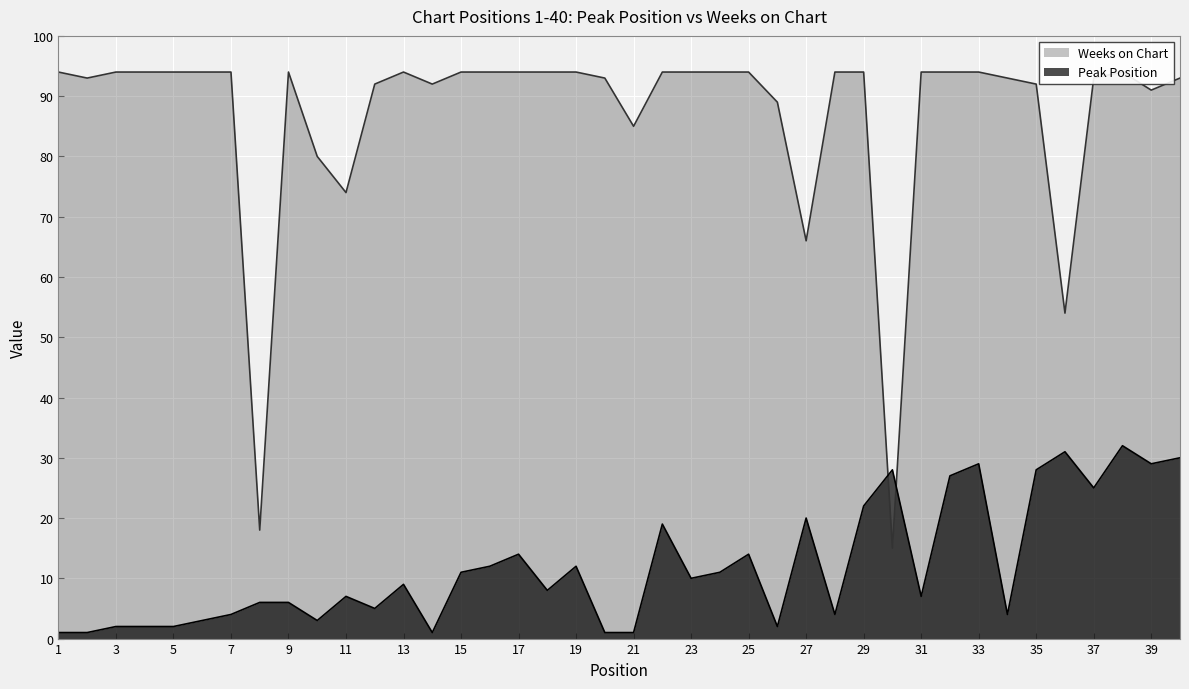

The Weeks on Chart series shows 94 at 9. True or false?

True